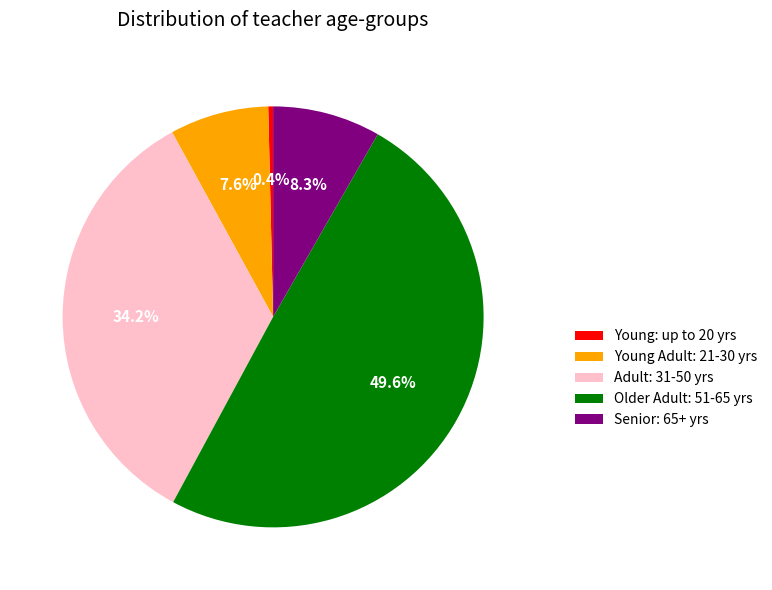

Does Senior: 65+ yrs represent more than half of the total?

No